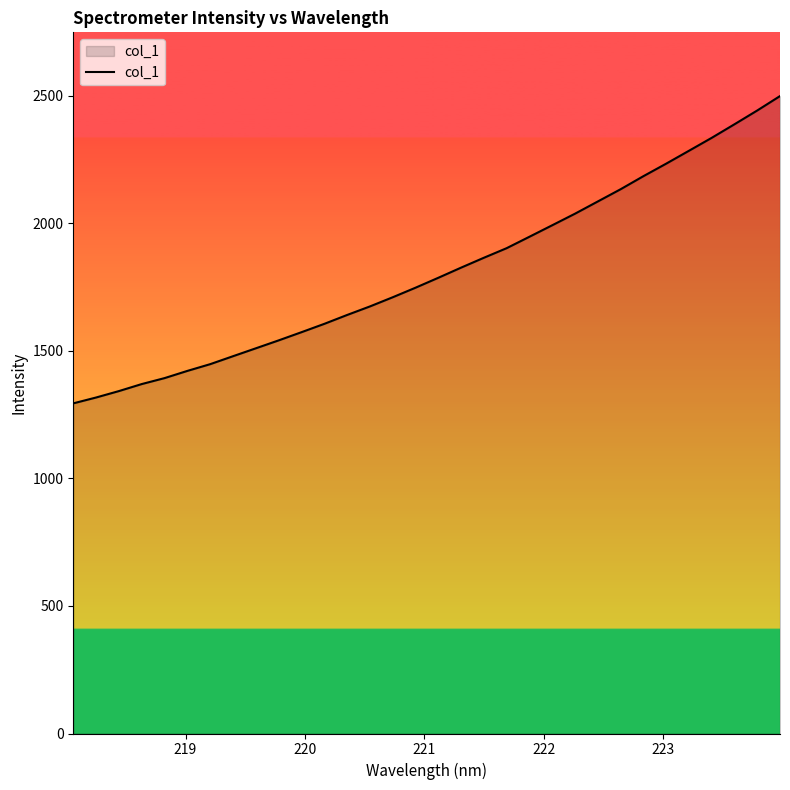

What is the smallest value displayed?

1293.7